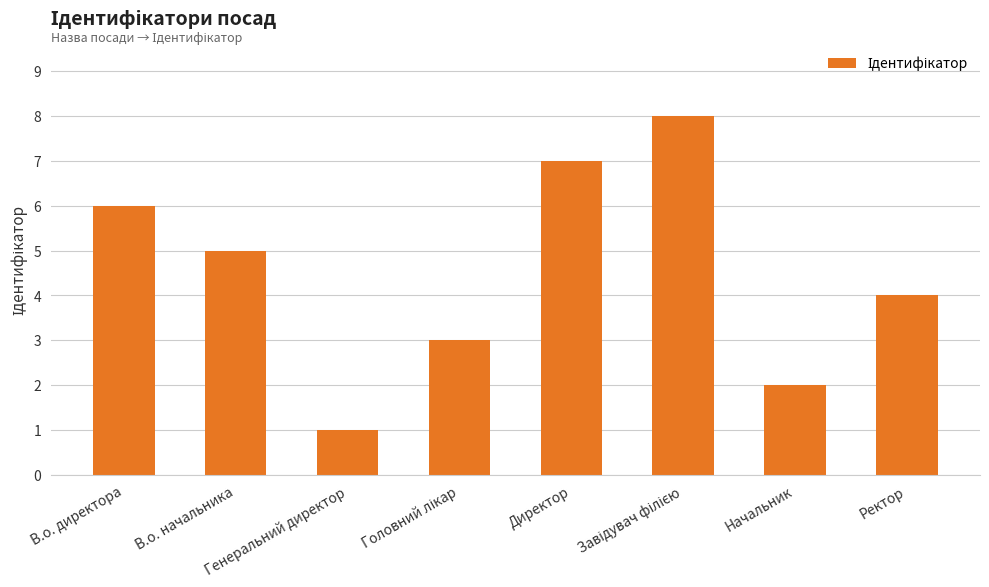

Reading right to left, transcribe all the data shown in this chart.

4	2	8	7	3	1	5	6